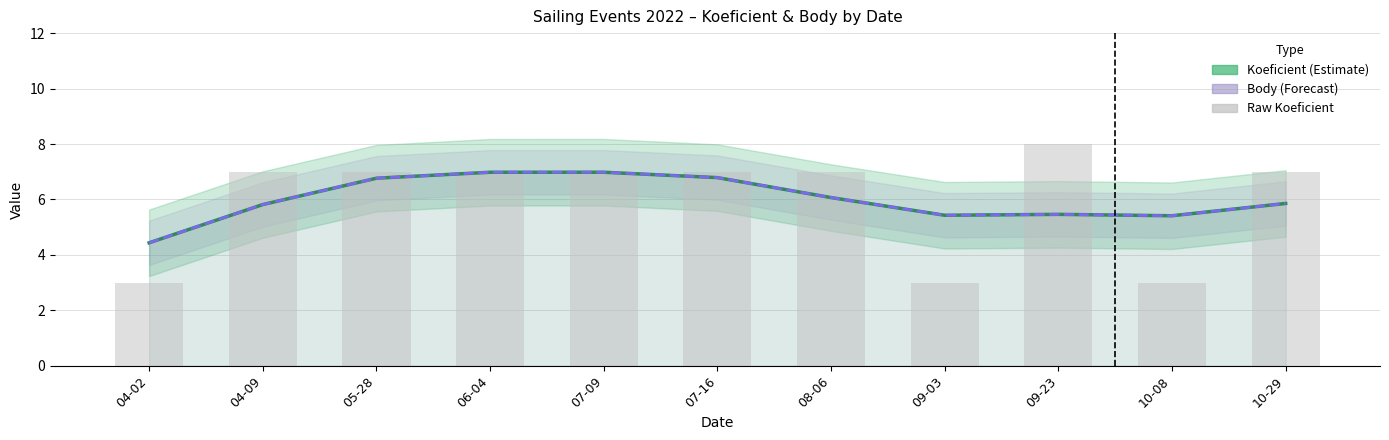

Reading left to right, transcribe all the data shown in this chart.

Koeficient (estimate): 04-02=4.4	04-09=5.8	05-28=6.8	06-04=7.0	07-09=7.0	07-16=6.8	08-06=6.1	09-03=5.4	09-23=5.5	10-08=5.4	10-29=5.9
Body (estimate): 04-02=4.4	04-09=5.8	05-28=6.8	06-04=7.0	07-09=7.0	07-16=6.8	08-06=6.1	09-03=5.4	09-23=5.5	10-08=5.4	10-29=5.9
Raw Koeficient: 04-02=3.0	04-09=7.0	05-28=7.0	06-04=7.0	07-09=7.0	07-16=7.0	08-06=7.0	09-03=3.0	09-23=8.0	10-08=3.0	10-29=7.0